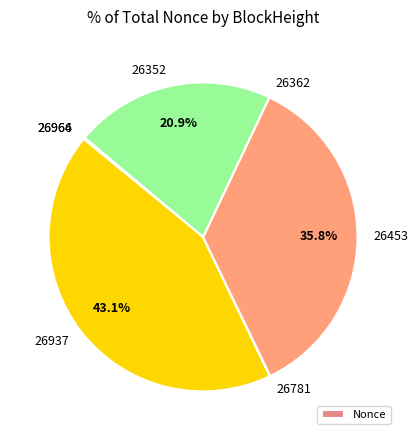

Approximately how many times larger is the value at 26352 compared to 26453?

0.6